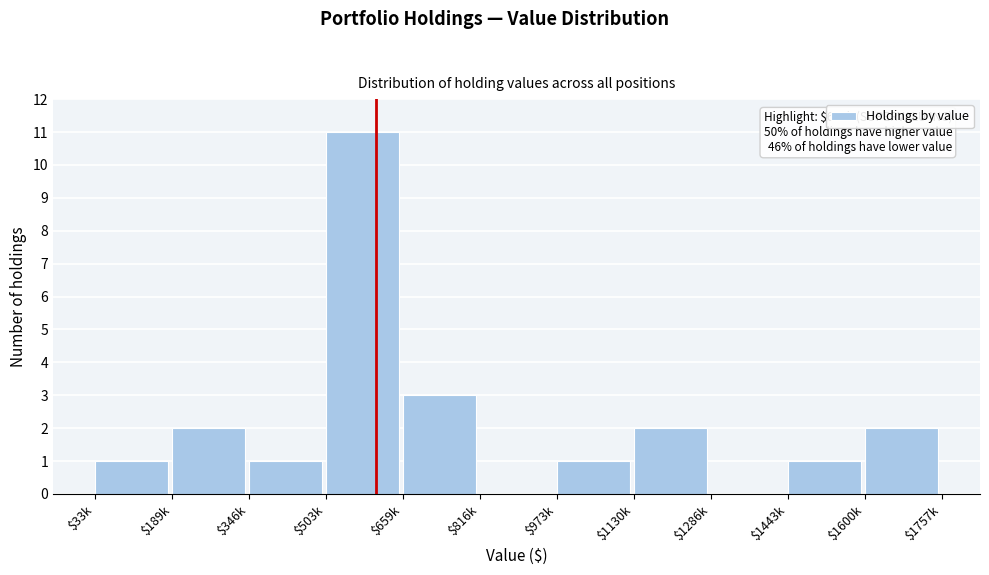

The value at $33k is 1. True or false?

True